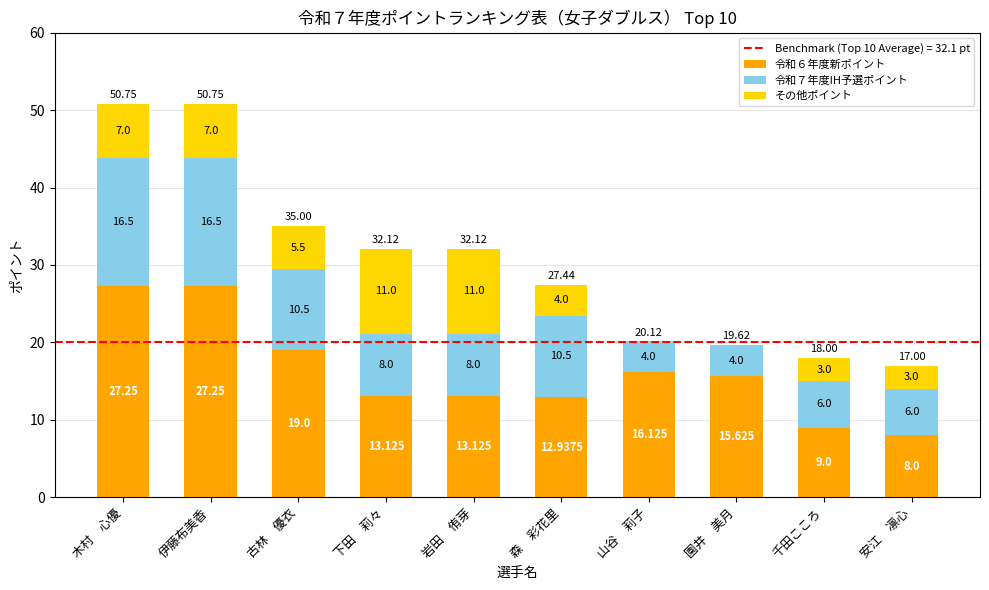

Does the chart contain stacked bars?

Yes